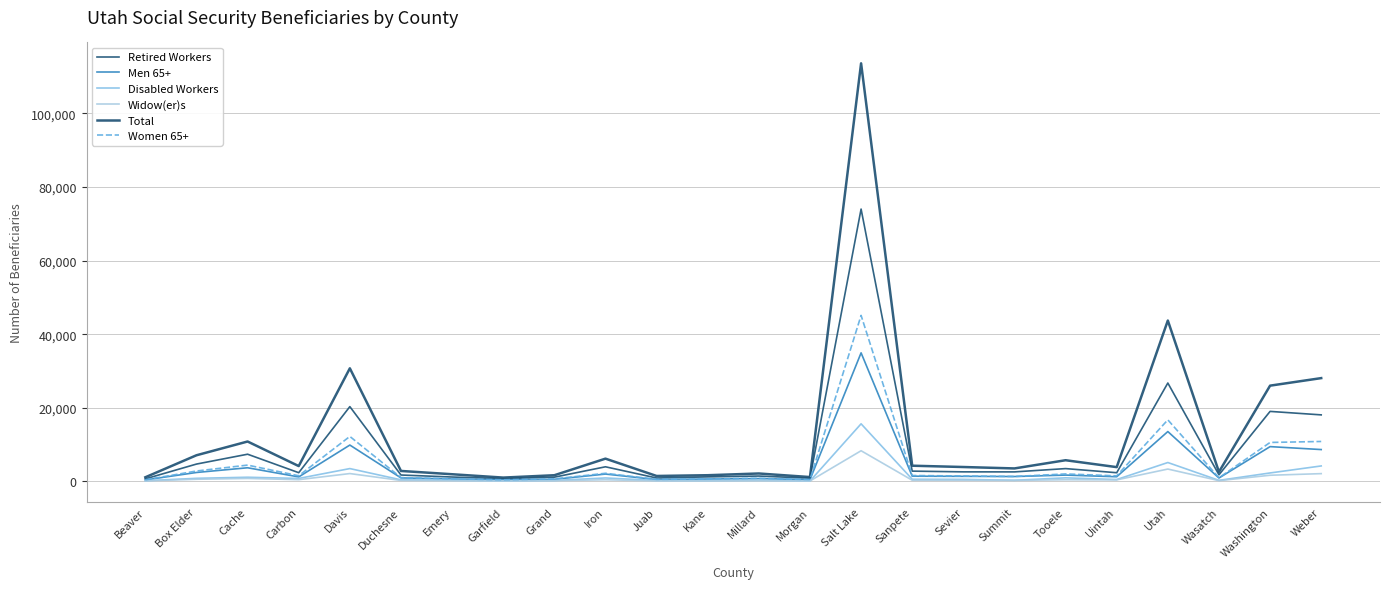

Is this an area chart (filled region under the line)?

No